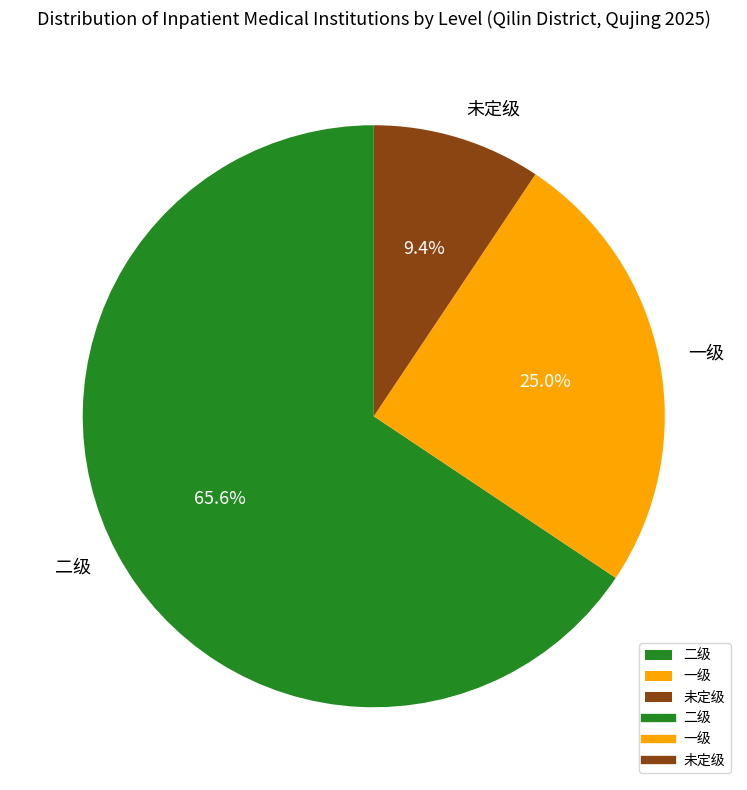

Rank the categories by value from highest to lowest.

二级, 一级, 未定级